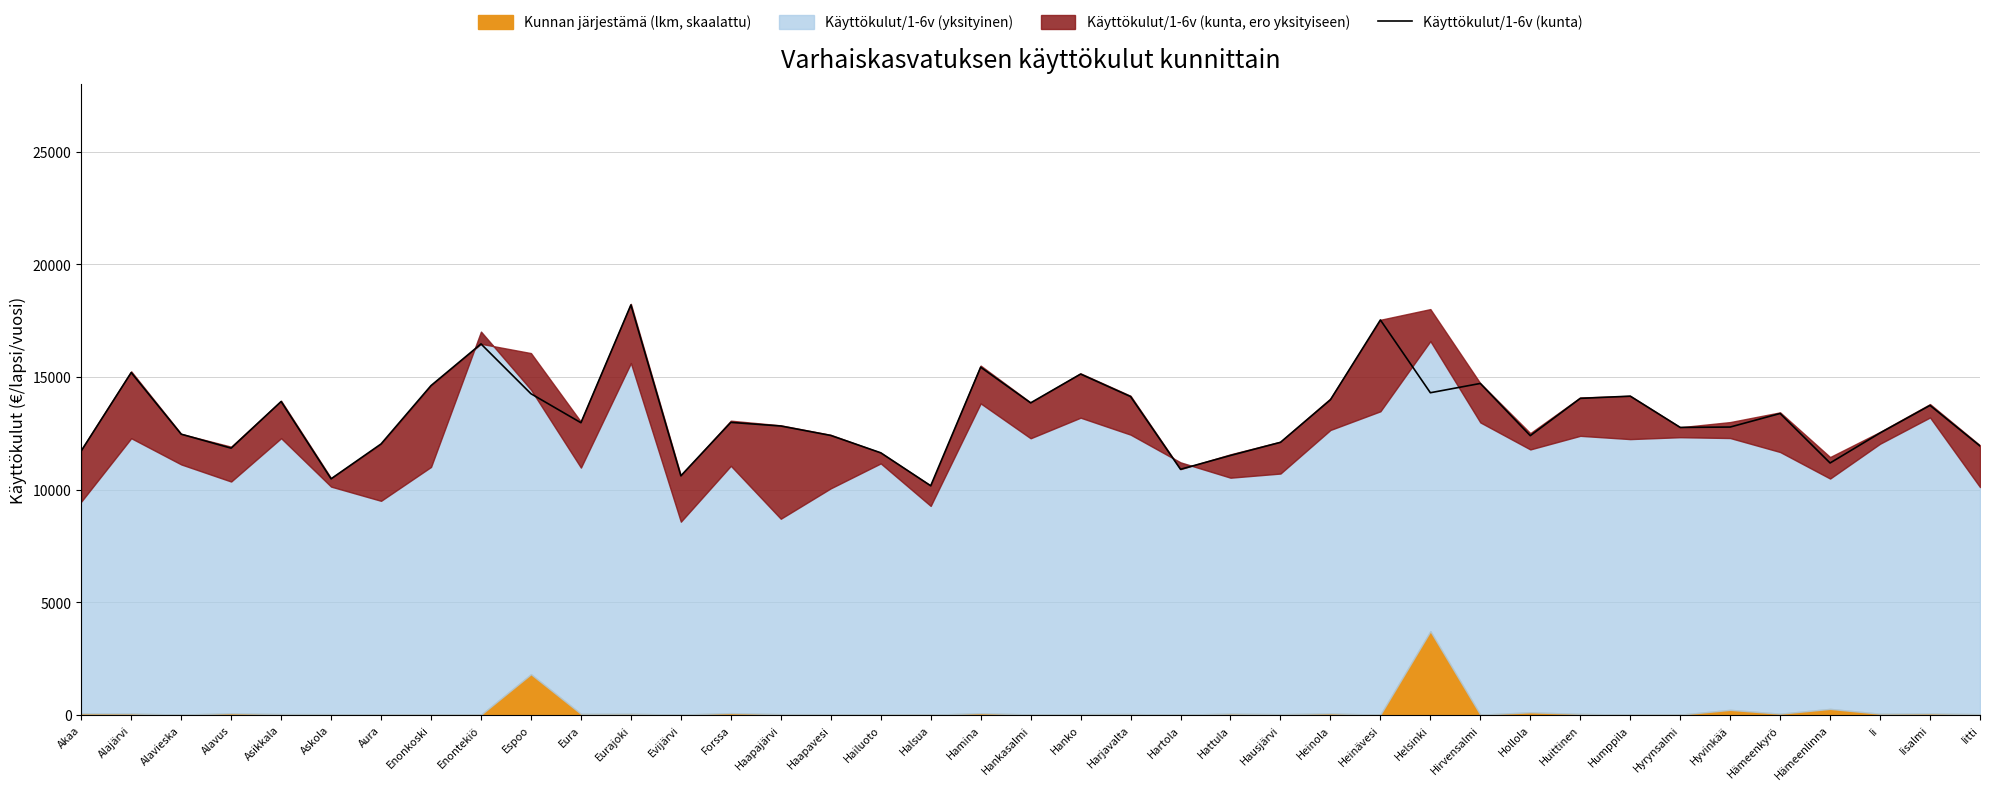

Is it true that the value at Iitti is 11935.1?

True